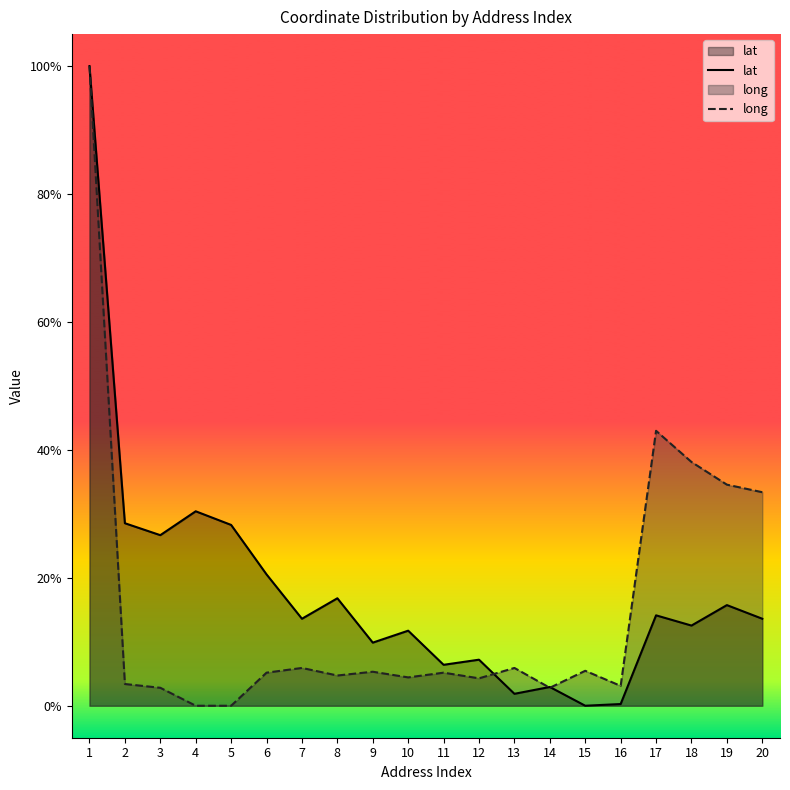

Reading left to right, what are all the values shown in this chart?

lat: 1.0	0.3	0.3	0.3	0.3	0.2	0.1	0.2	0.1	0.1	0.1	0.1	0.0	0.0	0.0	0.0	0.1	0.1	0.2	0.1
long: 1.0	0.0	0.0	0.0	0.0	0.1	0.1	0.0	0.1	0.0	0.1	0.0	0.1	0.0	0.1	0.0	0.4	0.4	0.3	0.3